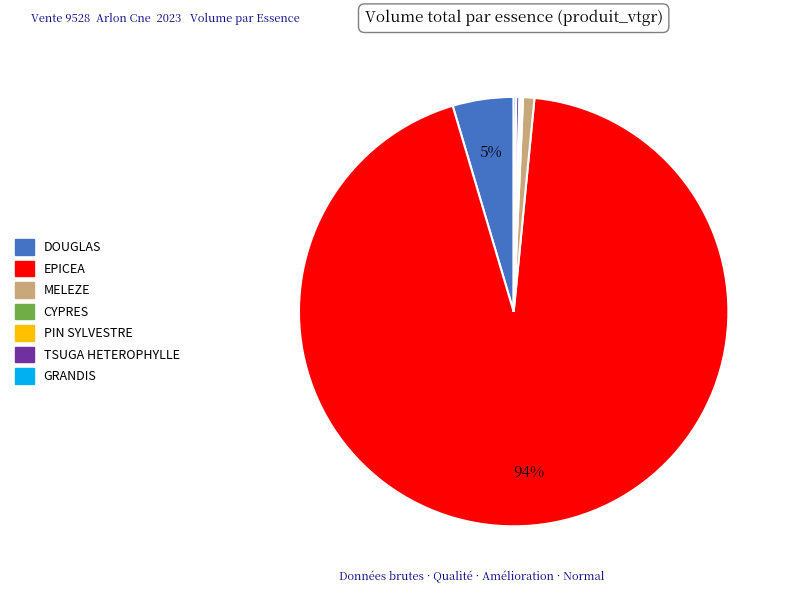

The EPICEA slice represents 99% of the pie. True or false?

False